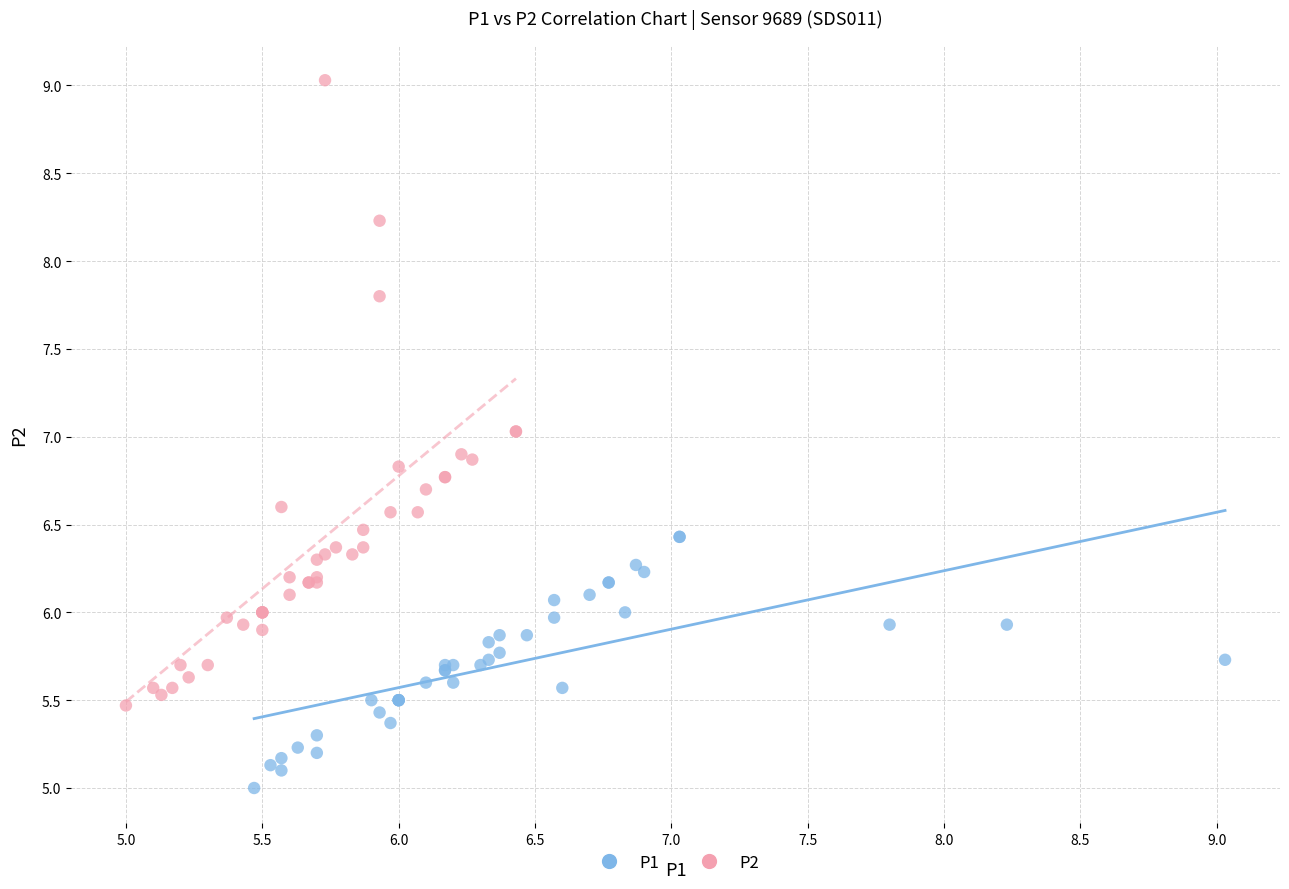

Which series contains the highest Y value?

P2